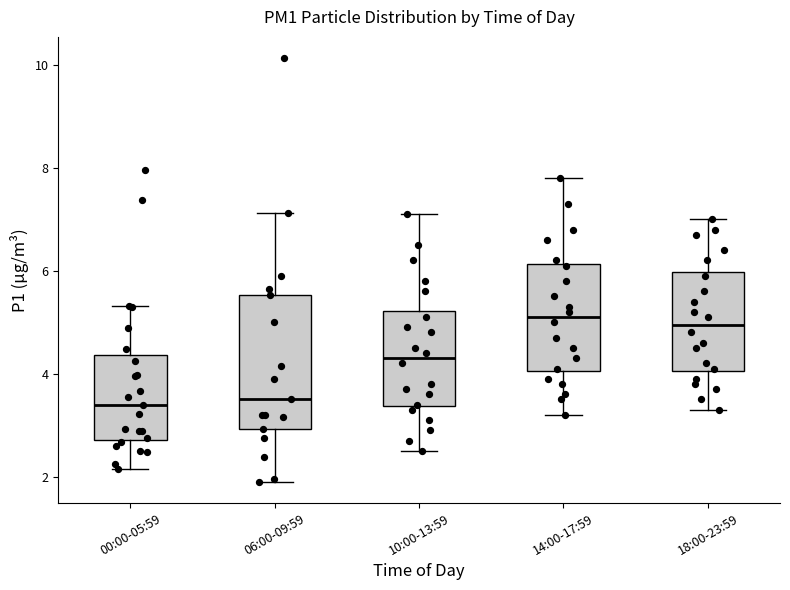

Reading left to right, read every box against the y-axis: the position of its median line, the range the box covers, and the ends of its whiskers. The values are not printed on the chart, so give them approximately, as read against the axis.

00:00-05:59: median 3.4, box 2.8 to 4.4, whiskers 2.2 to 5.4
06:00-09:59: median 3.6, box 3.0 to 5.6, whiskers 2.0 to 7.2
10:00-13:59: median 4.4, box 3.4 to 5.2, whiskers 2.6 to 7.2
14:00-17:59: median 5.2, box 4.0 to 6.2, whiskers 3.2 to 7.8
18:00-23:59: median 5.0, box 4.0 to 6.0, whiskers 3.4 to 7.0